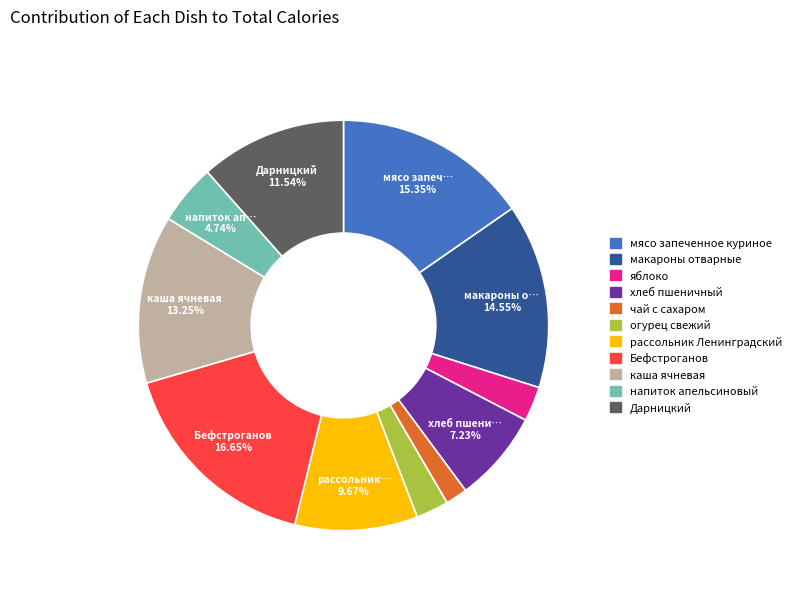

The хлеб пшеничный slice represents 12% of the pie. True or false?

False